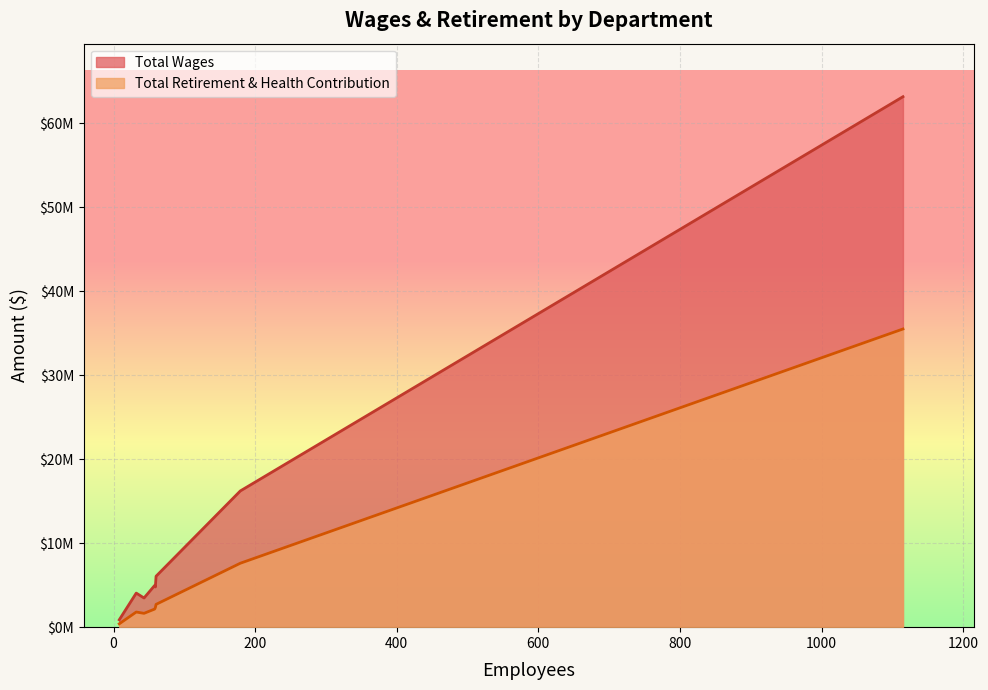

True or false: Total Retirement & Health Contribution has a value of 1804482 at Capital Programs.

True